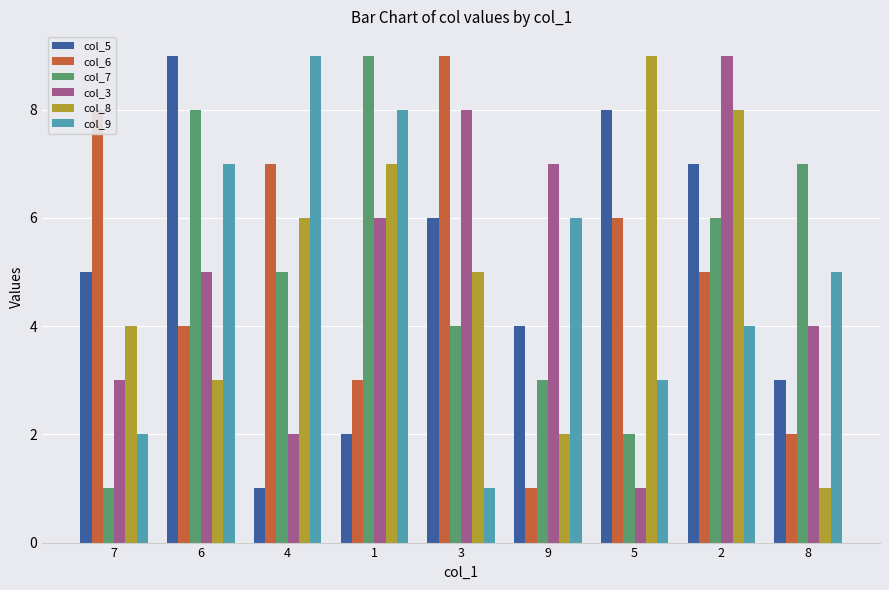

What is the label of the 4th bar from the left?

1